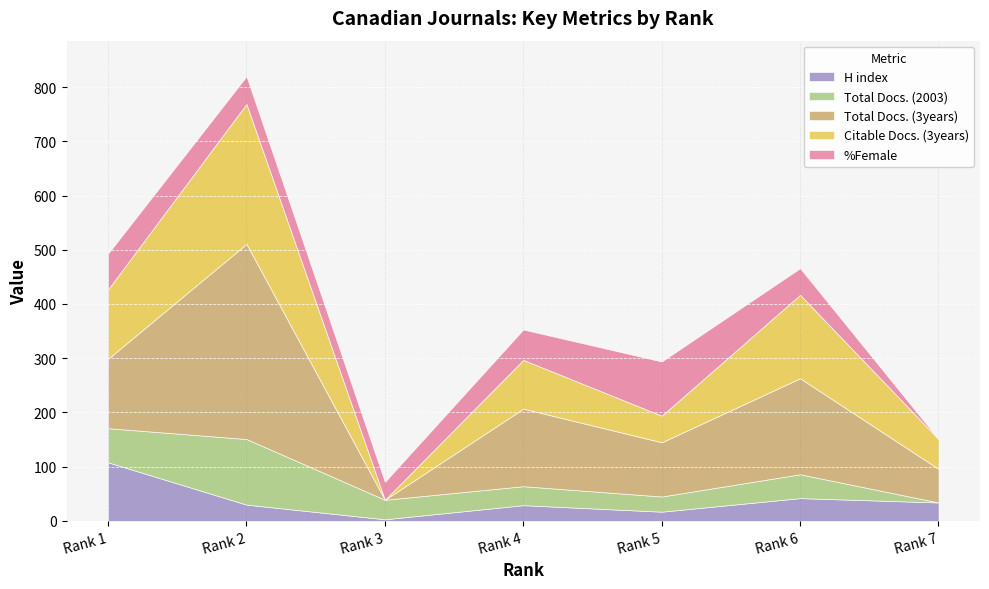

How many interior local peaks does the Total Docs. (3years) series have?

3